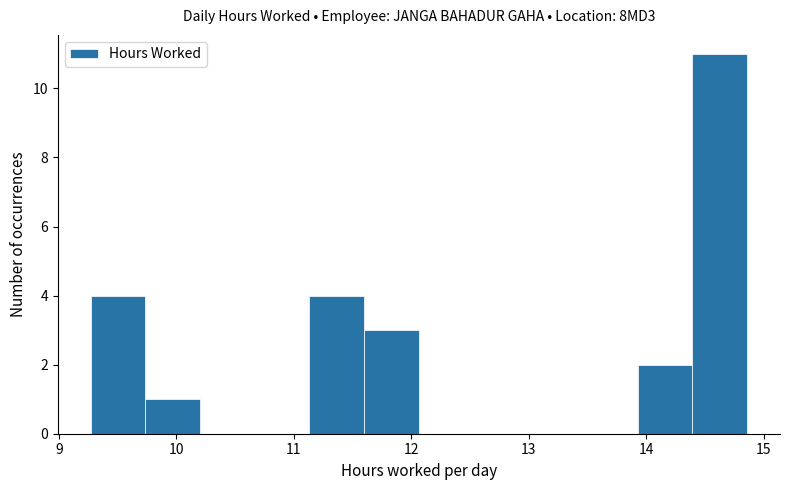

Over which range of the x-axis is the bar tallest?

14.4 to 14.9